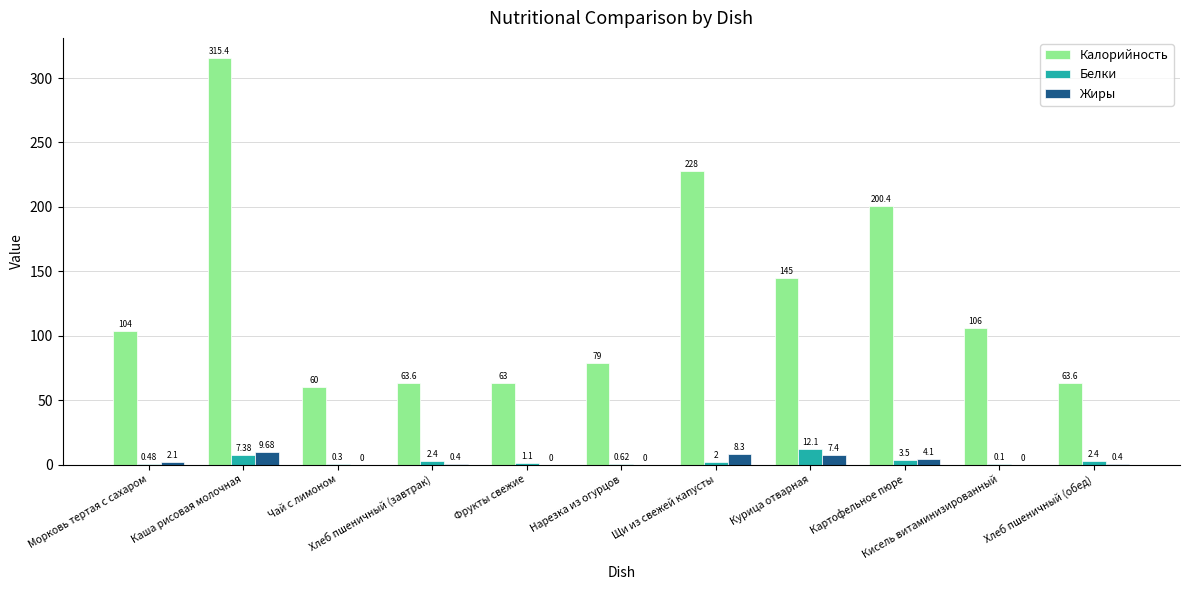

Which series has the largest total across all categories?

Калорийность